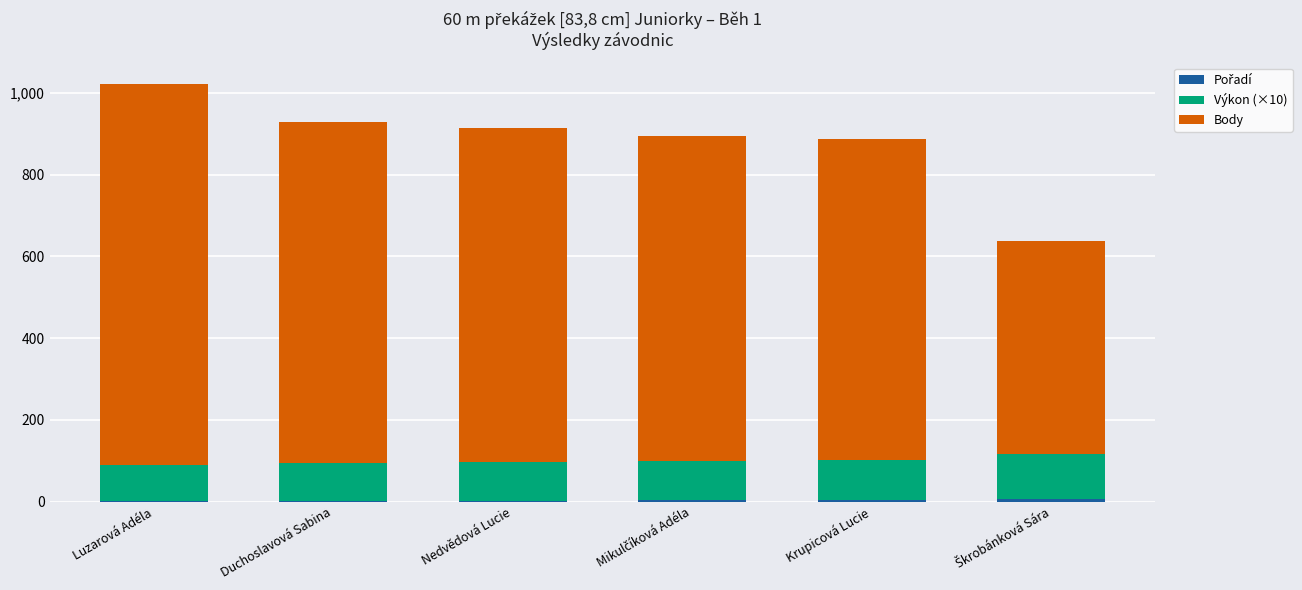

At which category is the sum across all series the highest?

Luzarová Adéla